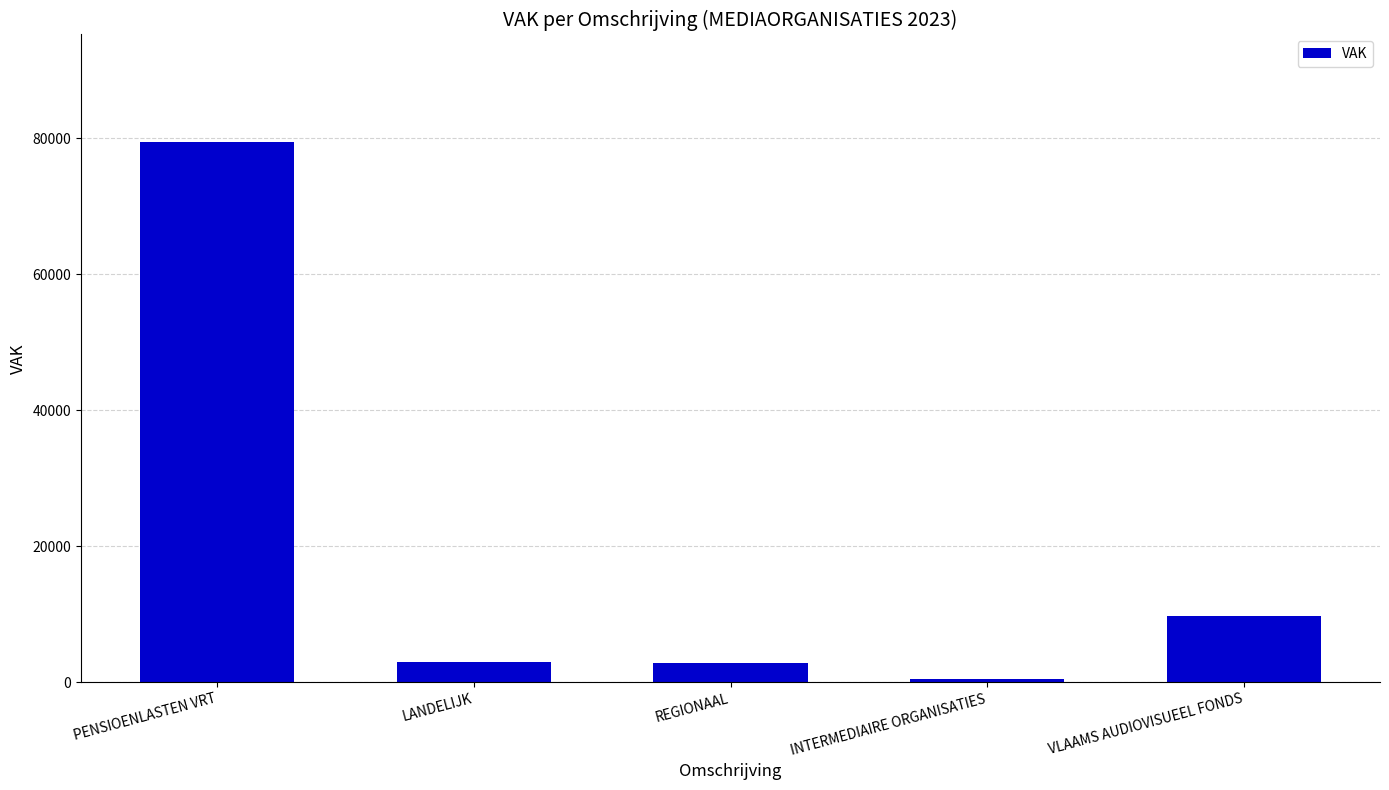

How many distinct data groups are displayed?

1